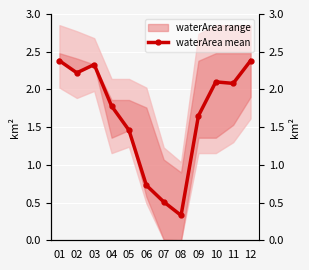

Which label corresponds to the smallest value in the chart?

08